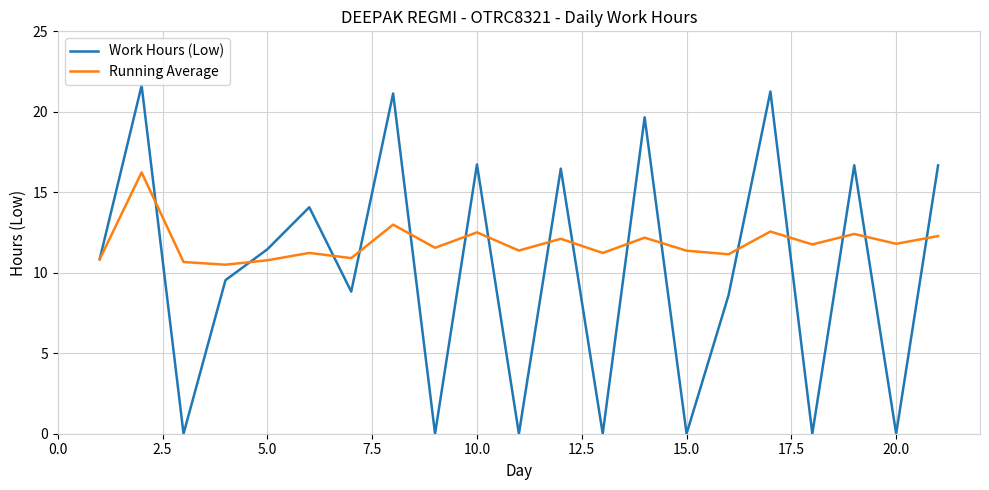

Which series has the widest spread of values?

Work Hours (Low)